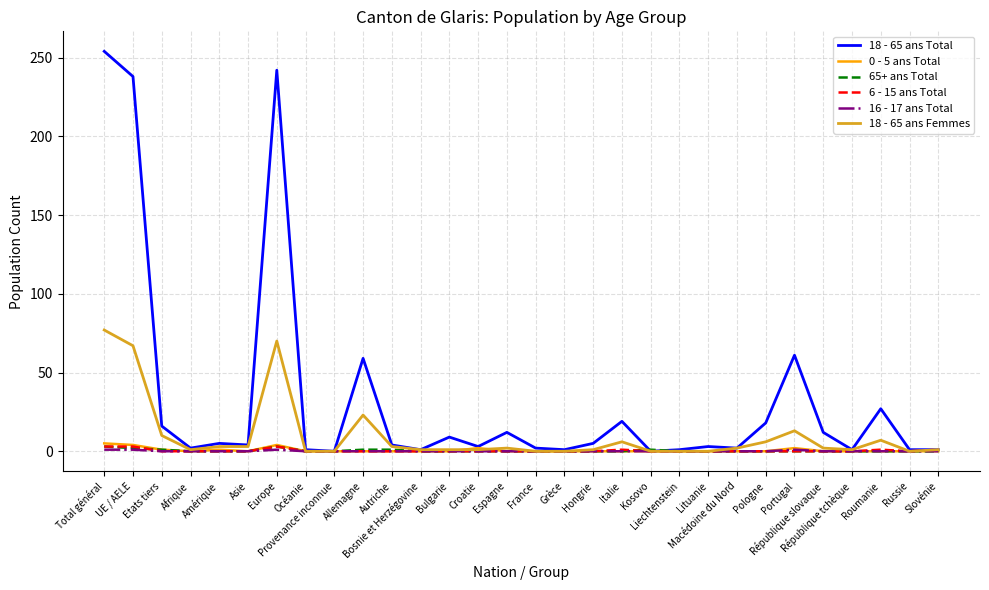

What is the maximum value shown in the chart?

254